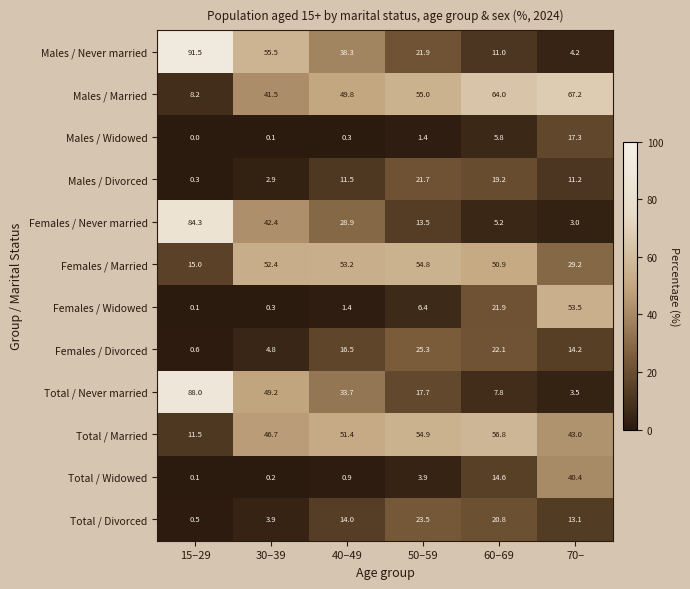

Is it true that Males / Married equals 8.2 at 15–29?

True